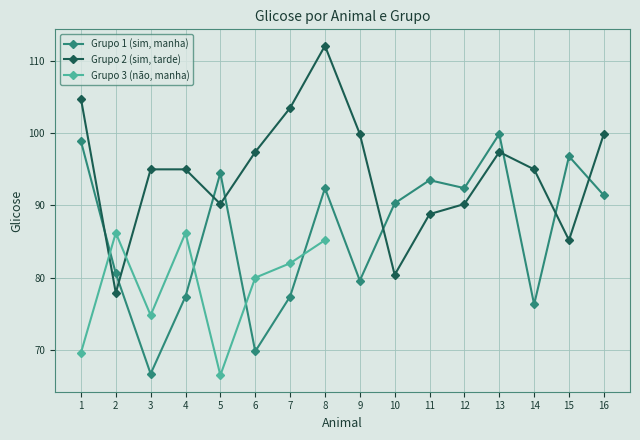

The Grupo 1 (sim, manha) series shows 77.4 at 4. True or false?

True